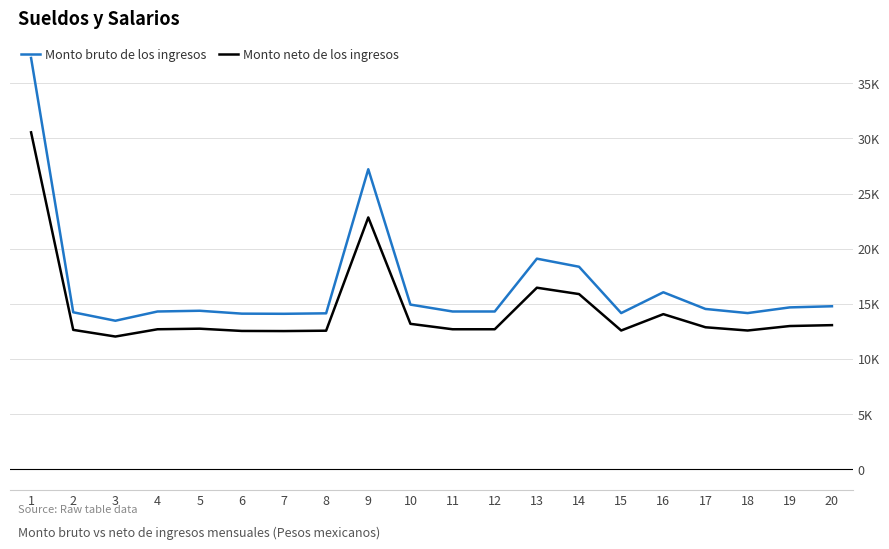

What is the greatest value displayed?

37299.9